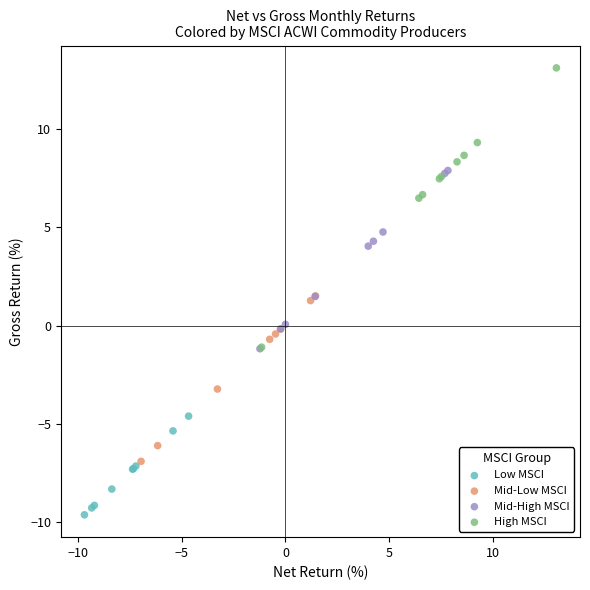

Which series has the widest spread of Y values?

High MSCI